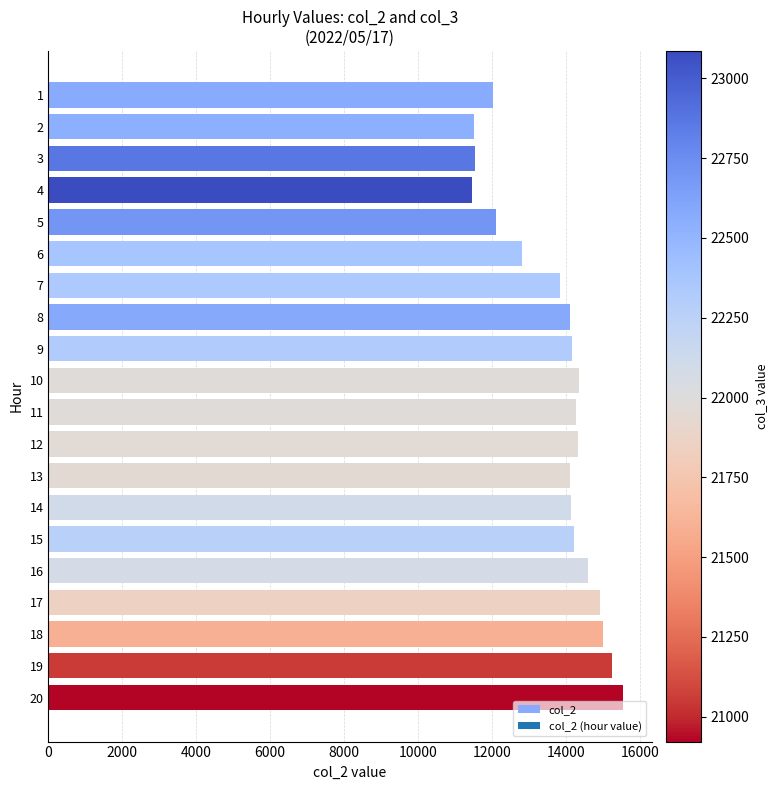

How many values are below 14154?

10